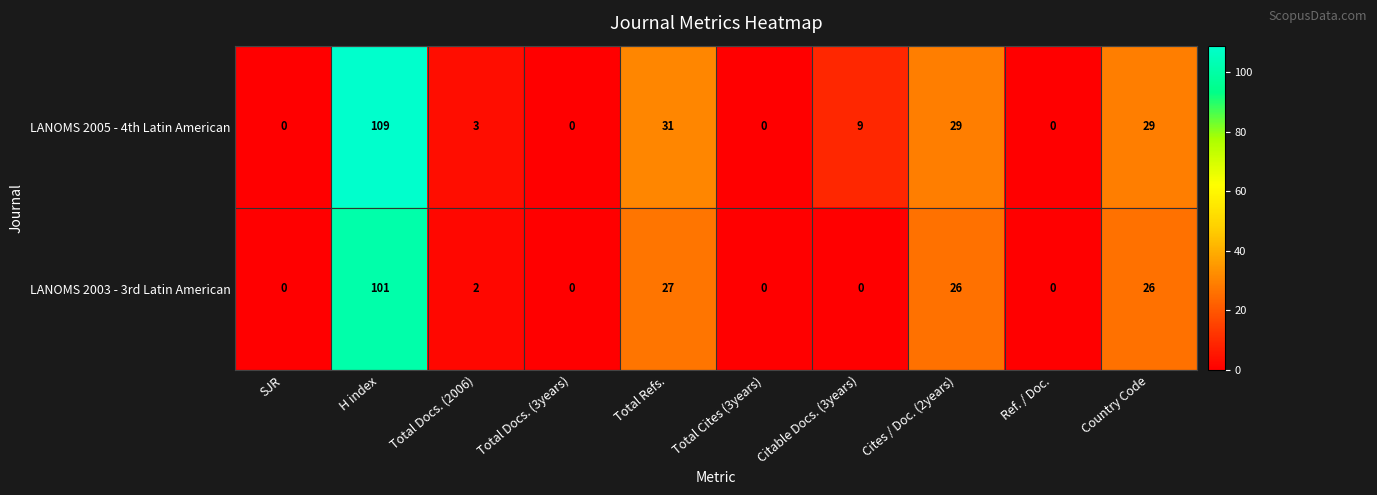

What is the spread (max minus min) of values at Country Code?

3